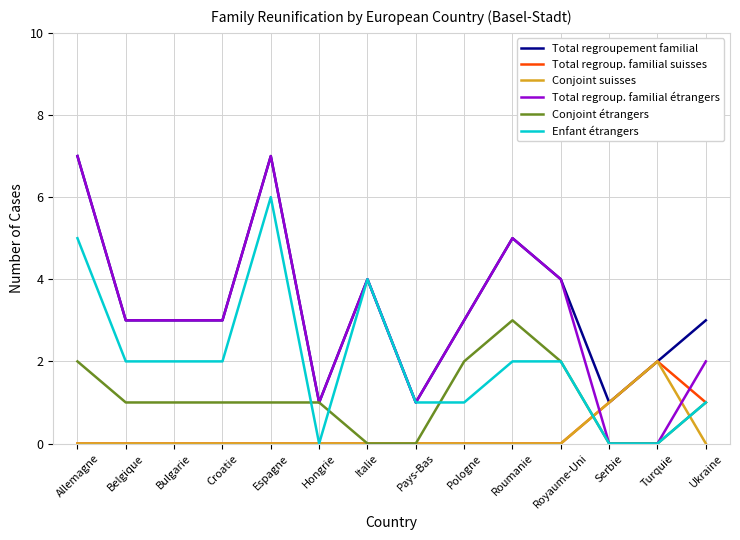

What position from the right is Roumanie?

5